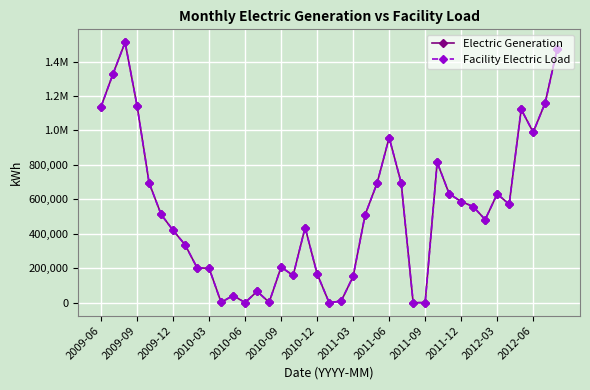

Does the chart have visible grid lines?

Yes